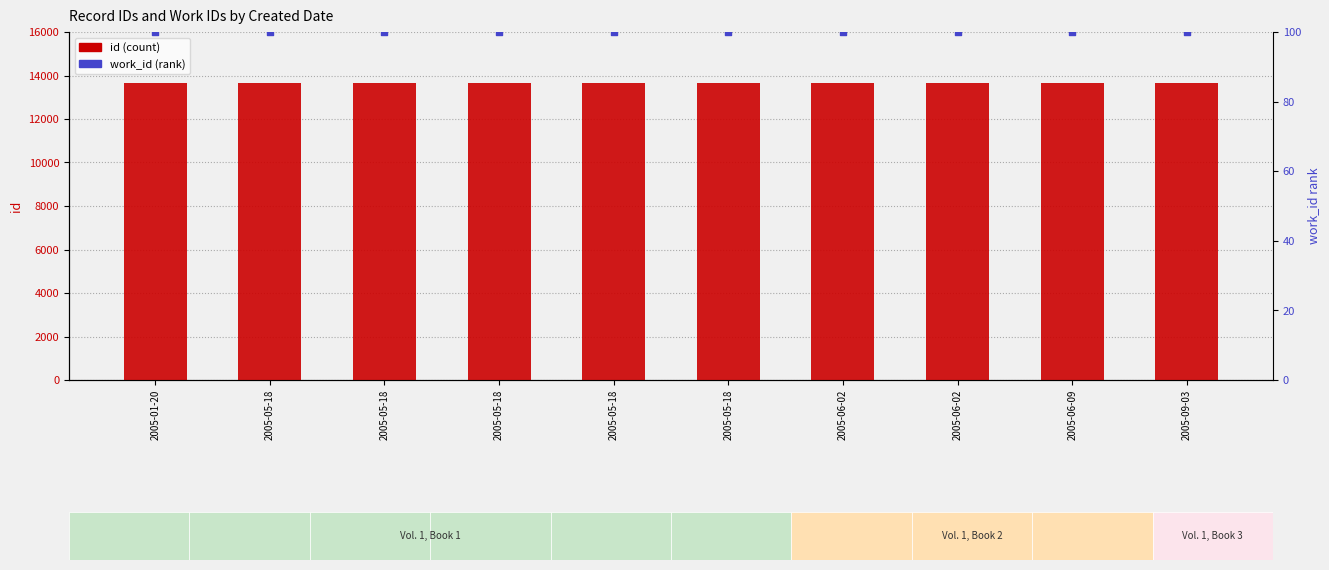

At how many categories does at least one series exceed 8873?

10